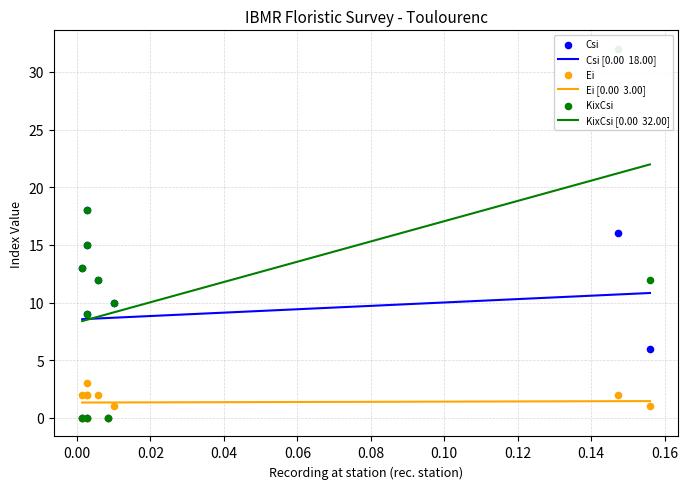

Which series contains the highest Y value?

KixCsi